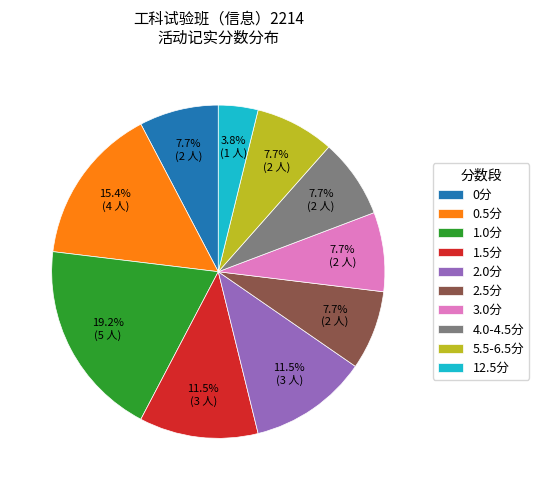

Does 2.5分 represent more than half of the total?

No